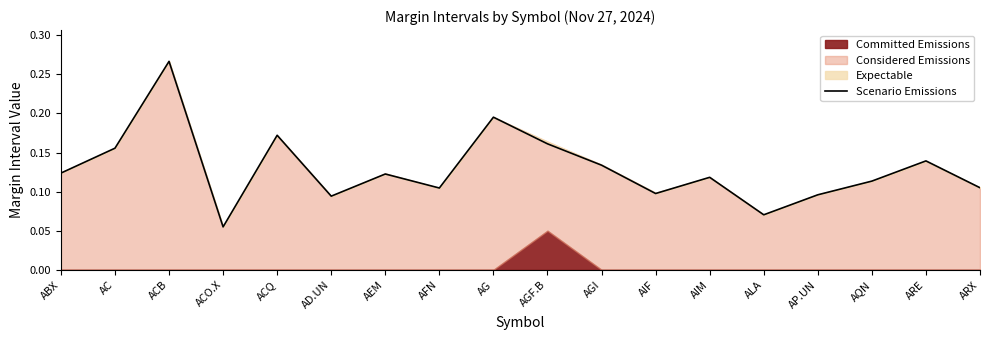

How many values are between 0 and 1?

18